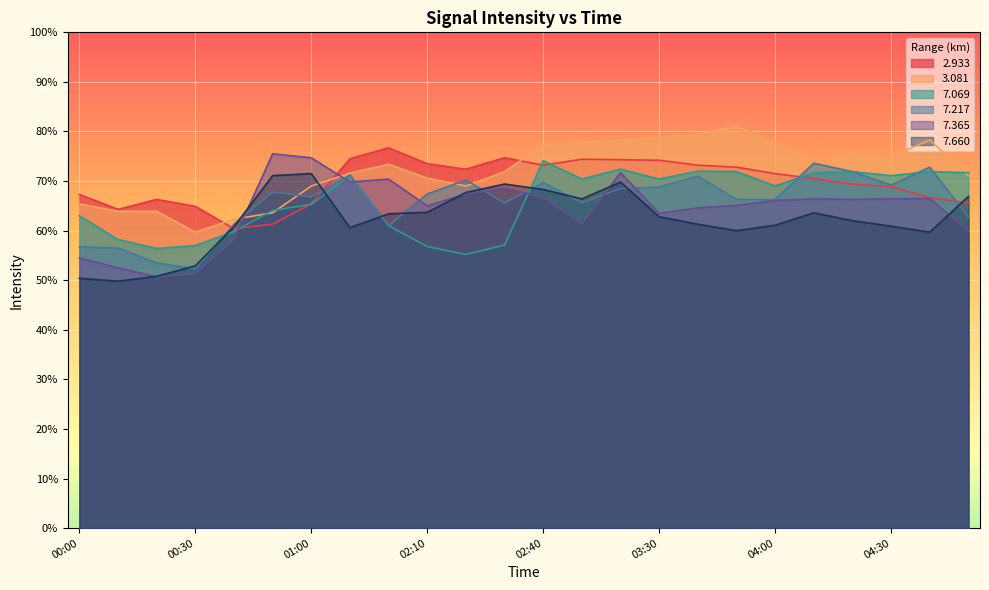

True or false:   7.069 has more than 1 interior local peaks.

True